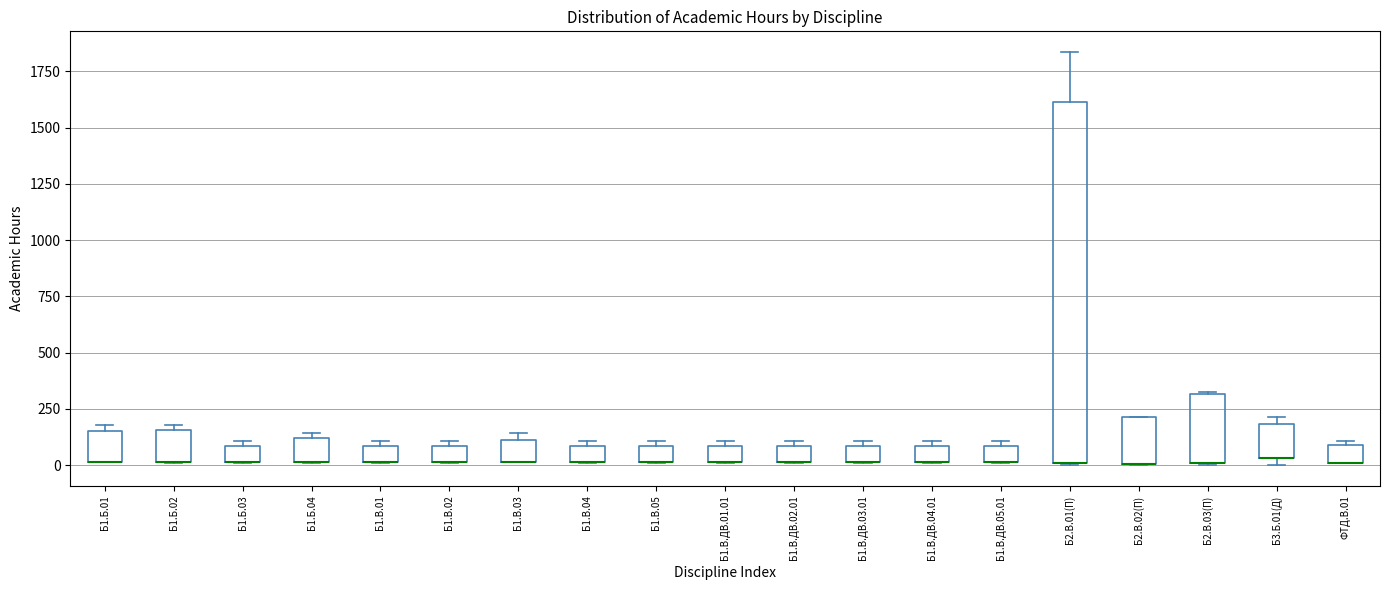

Which box is the tallest, from its lower edge to its upper edge?

Б2.В.01(П)